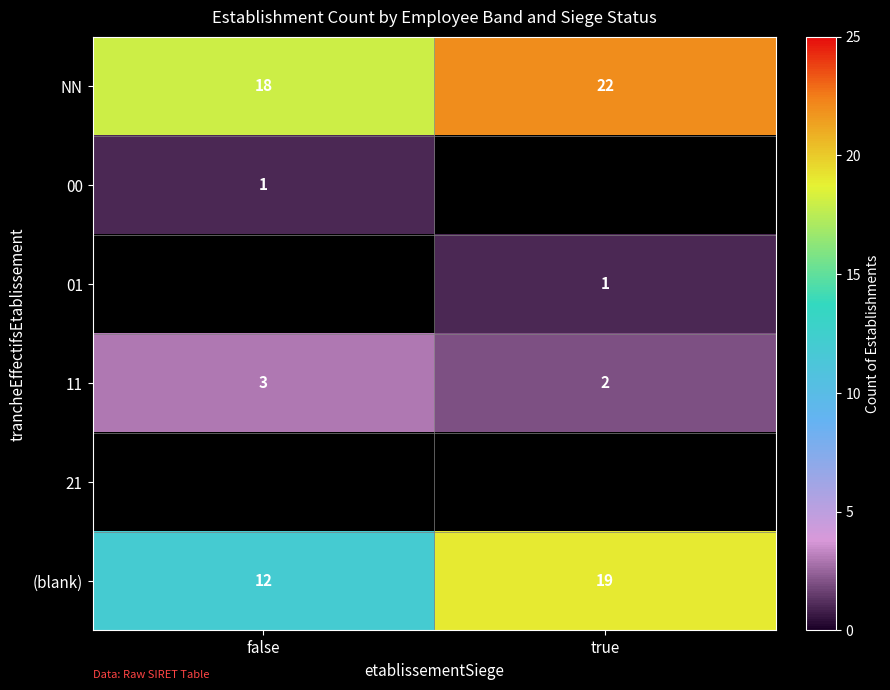

True or false: (blank) has a value of 19 at true.

True